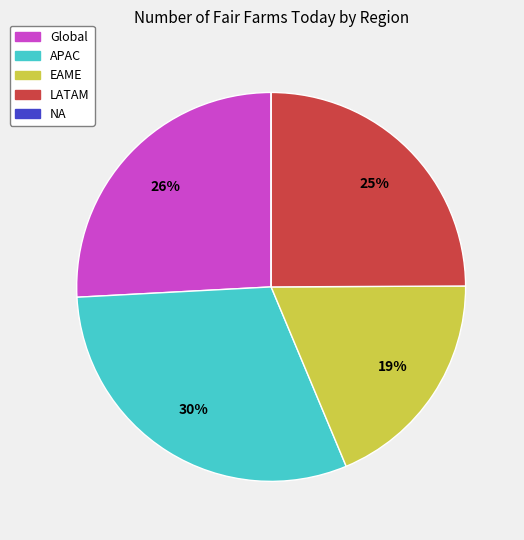

Is there a majority slice in this chart?

No